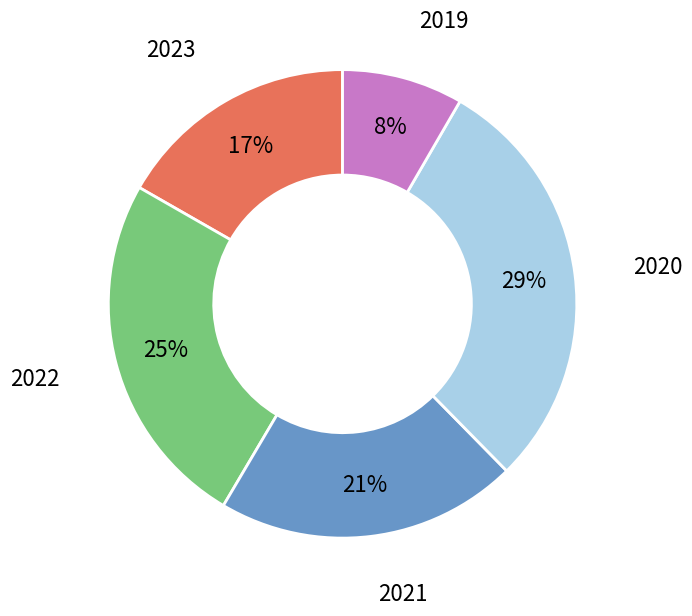

How many slices are in this pie chart?

5